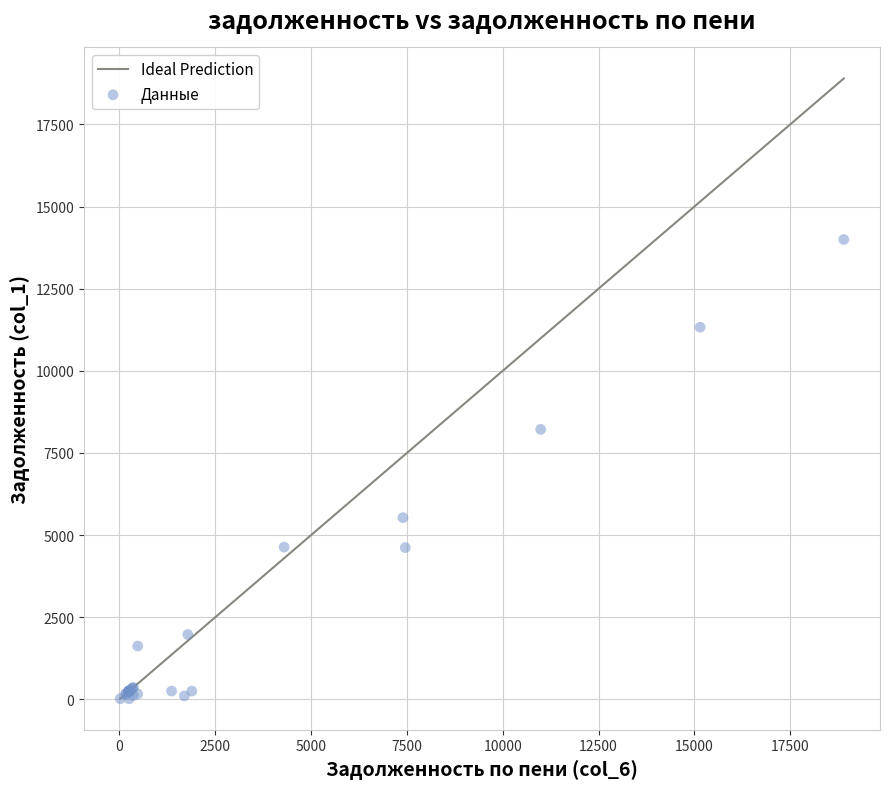

What Y value in the scatter plot is closest to 7007?

8217.6